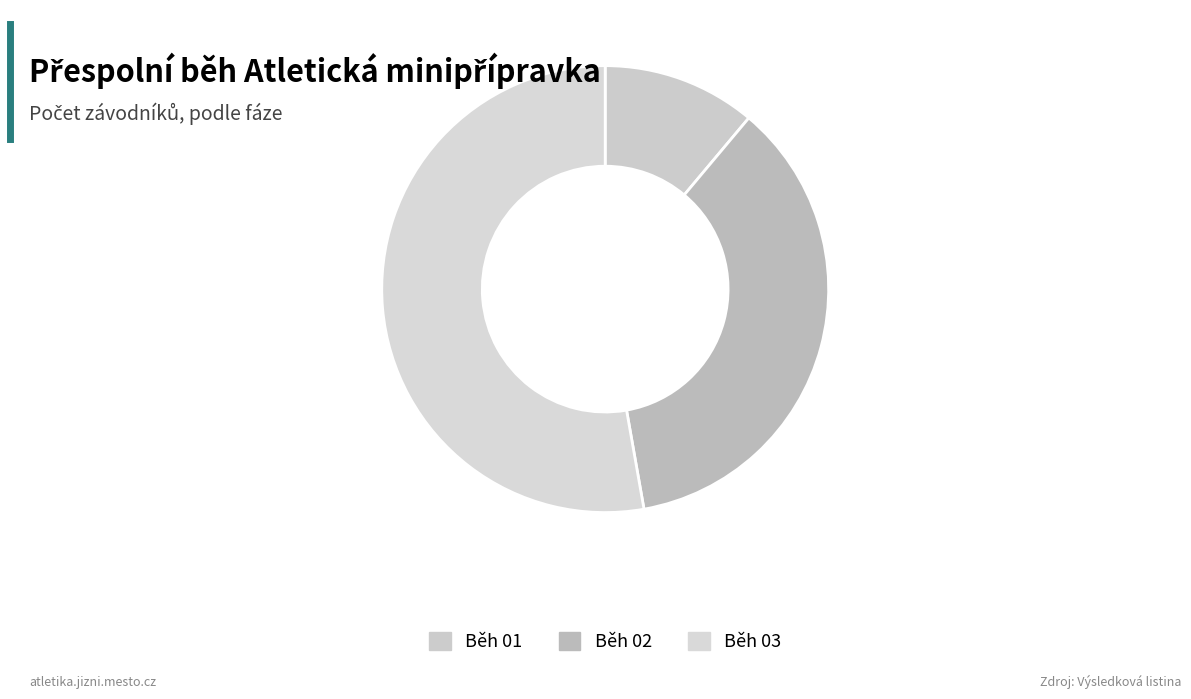

How many slices are in this pie chart?

3